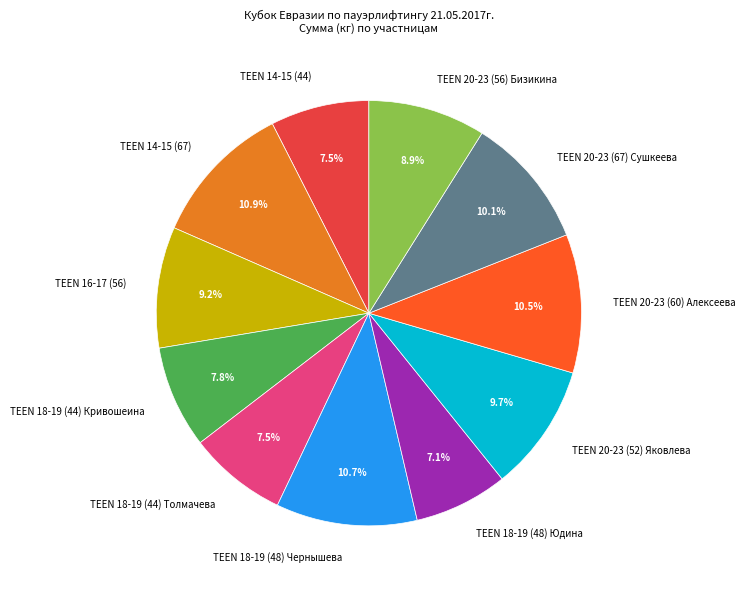

To the nearest percent, what is the combined percentage of TEEN 18-19 (44) Толмачева and TEEN 18-19 (44) Кривошеина?

15%